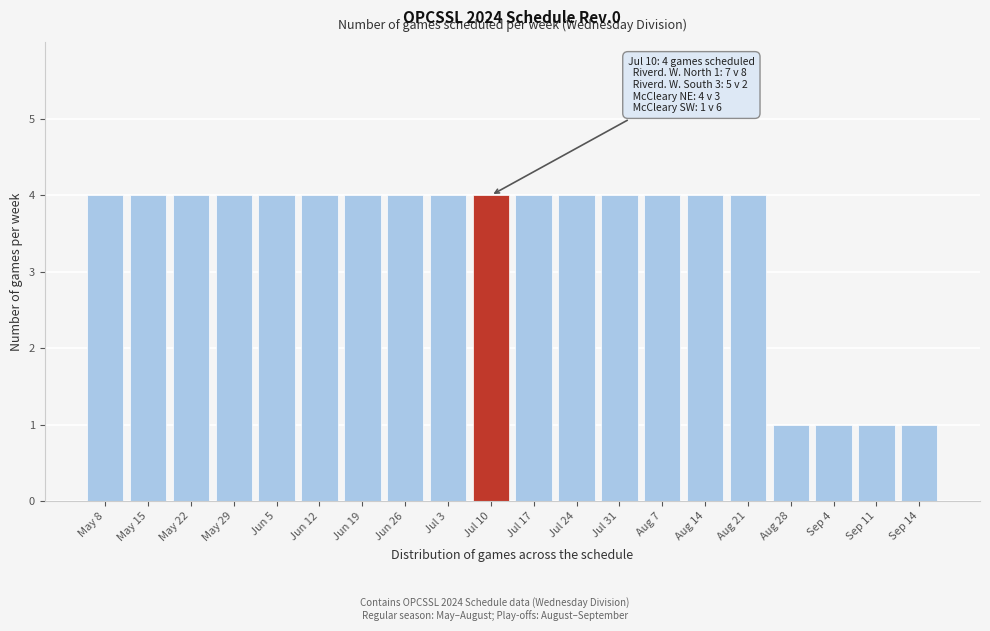

Reading left to right, transcribe all the data shown in this chart.

May 8=4	May 15=4	May 22=4	May 29=4	Jun 5=4	Jun 12=4	Jun 19=4	Jun 26=4	Jul 3=4	Jul 10=4	Jul 17=4	Jul 24=4	Jul 31=4	Aug 7=4	Aug 14=4	Aug 21=4	Aug 28=1	Sep 4=1	Sep 11=1	Sep 14=1